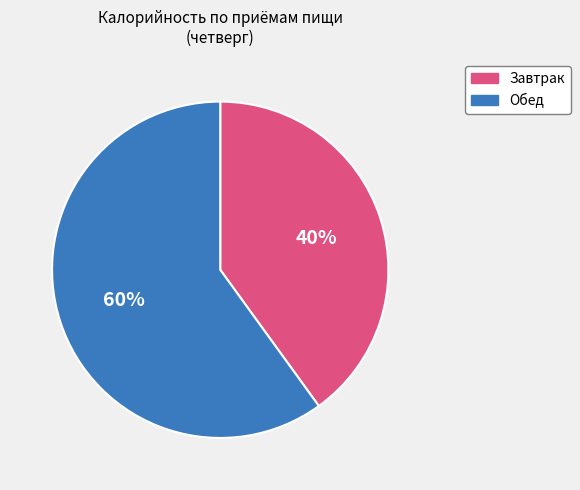

To the nearest percent, what is the average slice percentage?

50%